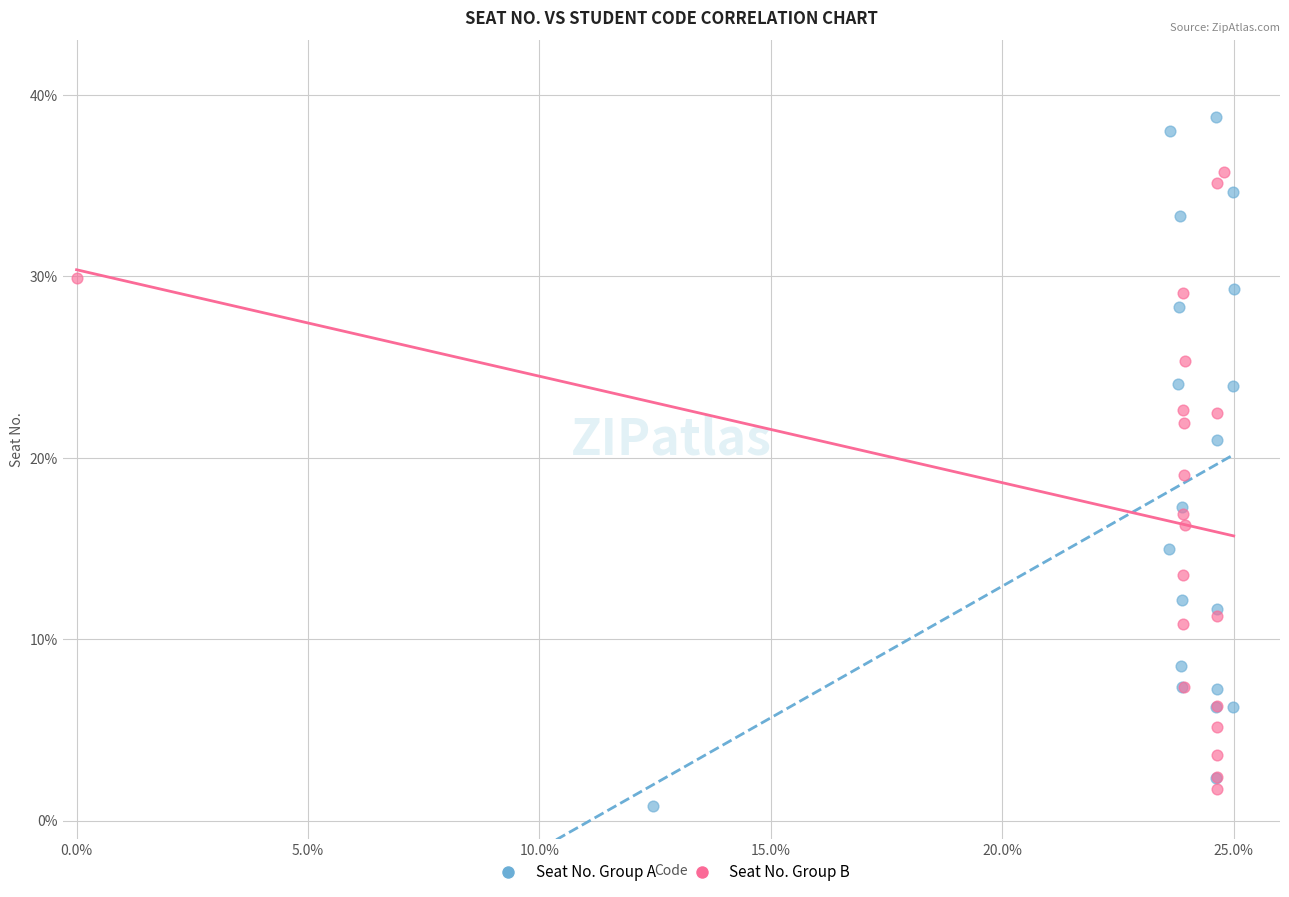

Which series contains the highest Y value?

Seat No. Group A